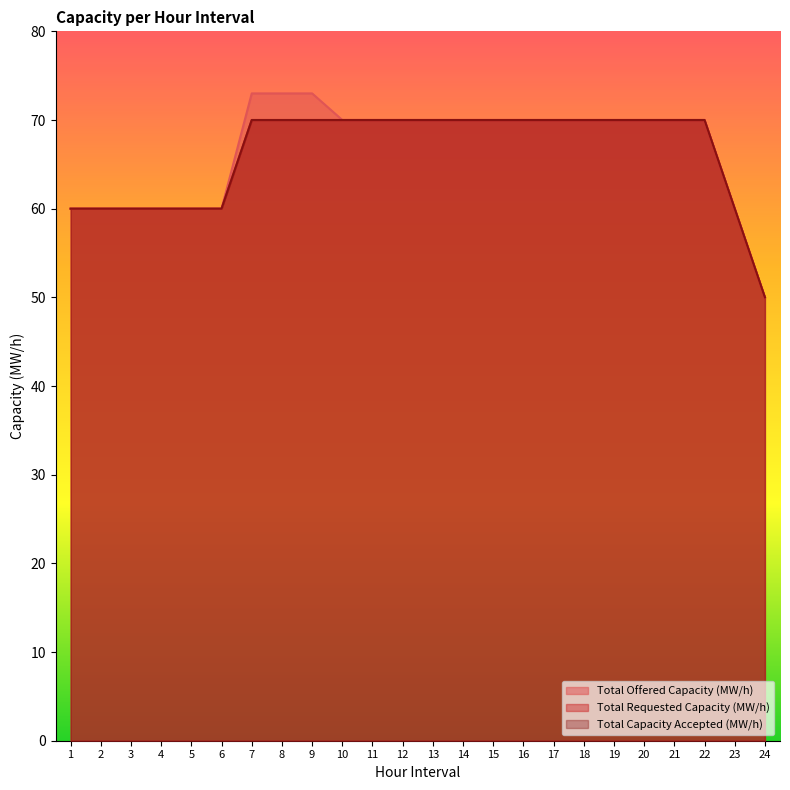

Reading left to right, list all the values displayed in this chart.

Total Offered Capacity (MW/h): 1=60	2=60	3=60	4=60	5=60	6=60	7=73	8=73	9=73	10=70	11=70	12=70	13=70	14=70	15=70	16=70	17=70	18=70	19=70	20=70	21=70	22=70	23=60	24=50
Total Requested Capacity (MW/h): 1=60	2=60	3=60	4=60	5=60	6=60	7=70	8=70	9=70	10=70	11=70	12=70	13=70	14=70	15=70	16=70	17=70	18=70	19=70	20=70	21=70	22=70	23=60	24=50
Total Capacity Accepted (MW/h): 1=60	2=60	3=60	4=60	5=60	6=60	7=70	8=70	9=70	10=70	11=70	12=70	13=70	14=70	15=70	16=70	17=70	18=70	19=70	20=70	21=70	22=70	23=60	24=50